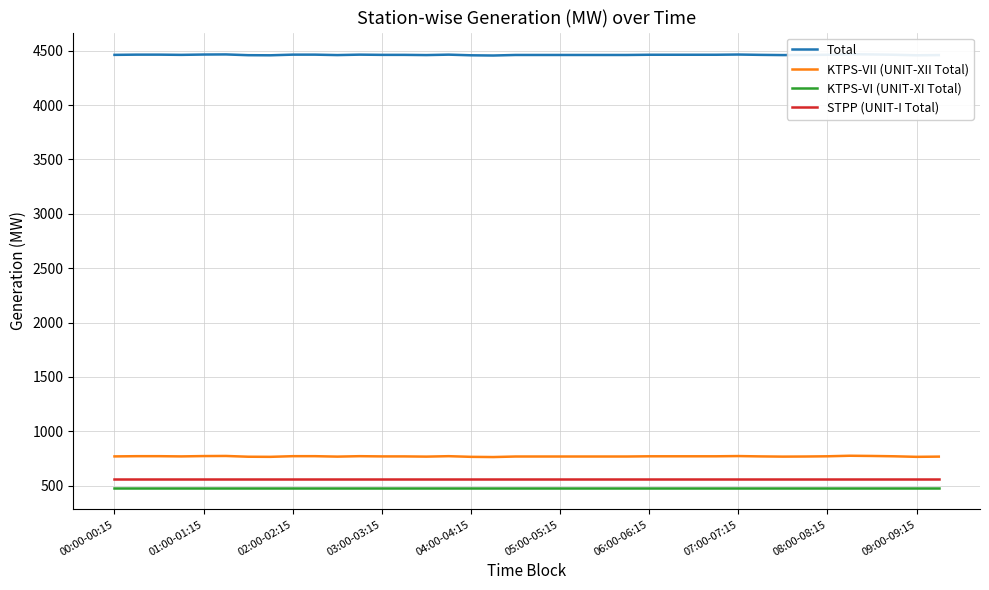

Reading left to right, extract all data points from this chart.

Total: 4461.2	4463.2	4463.2	4461.2	4464.2	4465.2	4458.2	4457.2	4463.2	4463.2	4459.2	4463.2	4461.2	4461.2	4459.2	4463.2	4457.2	4455.2	4460.2	4460.2	4460.2	4460.2	4460.2	4460.2	4462.2	4462.2	4462.2	4462.2	4464.2	4461.2	4459.2	4460.2	4462.2	4467.2	4465.2	4462.2	4457.2	4459.2
KTPS-VII (UNIT-XII Total): 769.0	771.0	771.0	769.0	772.0	773.0	766.0	765.0	771.0	771.0	767.0	771.0	769.0	769.0	767.0	771.0	765.0	763.0	768.0	768.0	768.0	768.0	768.0	768.0	770.0	770.0	770.0	770.0	772.0	769.0	767.0	768.0	770.0	775.0	773.0	770.0	765.0	767.0
KTPS-VI (UNIT-XI Total): 481.2	481.2	481.2	481.2	481.2	481.2	481.2	481.2	481.2	481.2	481.2	481.2	481.2	481.2	481.2	481.2	481.2	481.2	481.2	481.2	481.2	481.2	481.2	481.2	481.2	481.2	481.2	481.2	481.2	481.2	481.2	481.2	481.2	481.2	481.2	481.2	481.2	481.2
STPP (UNIT-I Total): 565.5	565.5	565.5	565.5	565.5	565.5	565.5	565.5	565.5	565.5	565.5	565.5	565.5	565.5	565.5	565.5	565.5	565.5	565.5	565.5	565.5	565.5	565.5	565.5	565.5	565.5	565.5	565.5	565.5	565.5	565.5	565.5	565.5	565.5	565.5	565.5	565.5	565.5